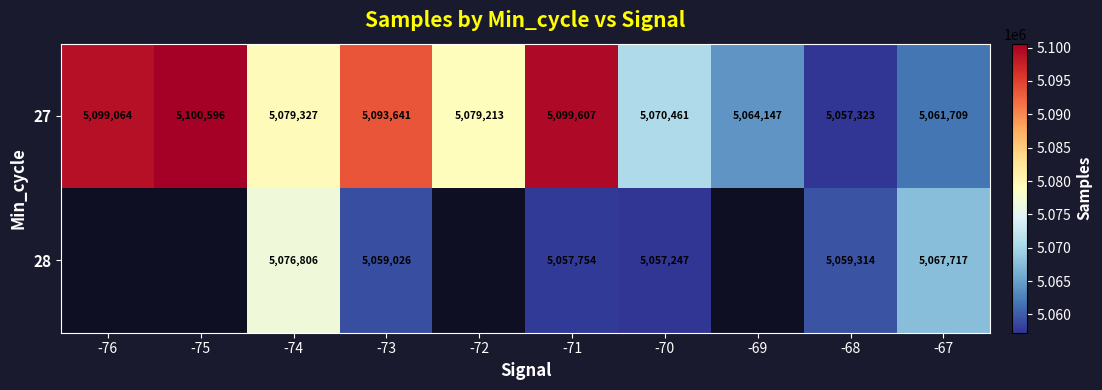

How many data points does each series have?

10